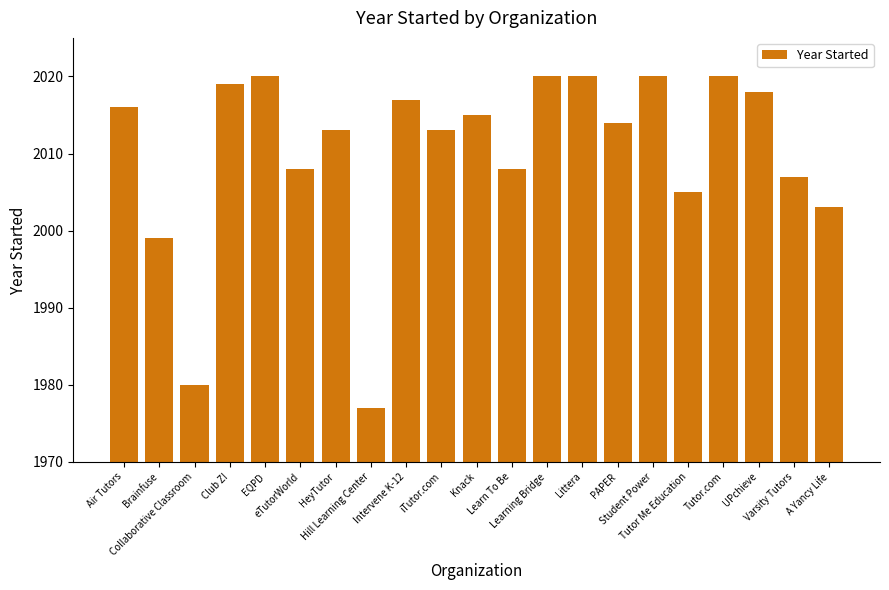

What is the label of the 9th bar from the right?

Learning Bridge